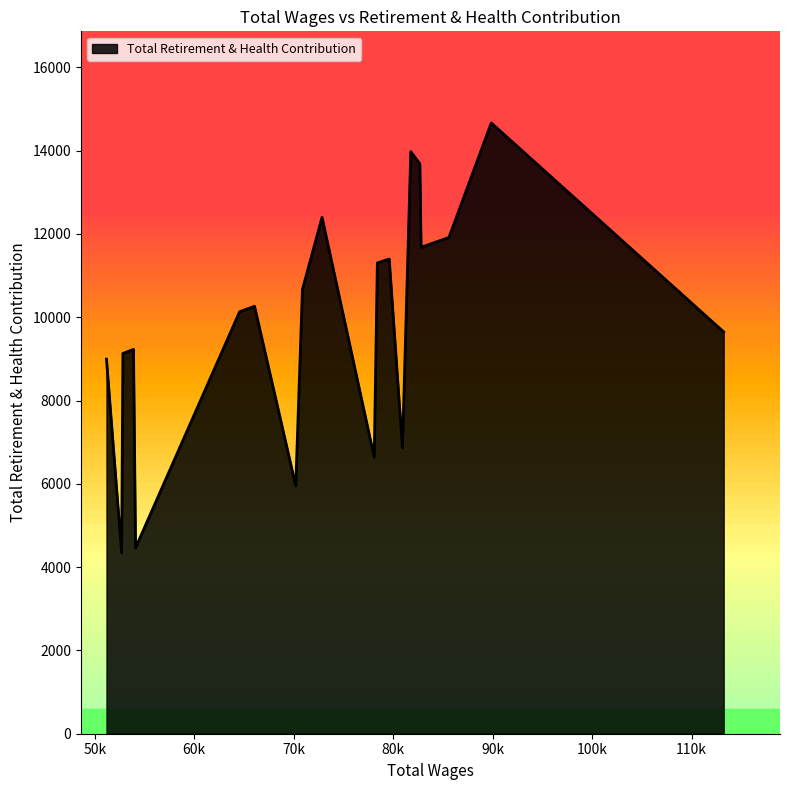

What is the difference between the maximum and minimum values?

10317